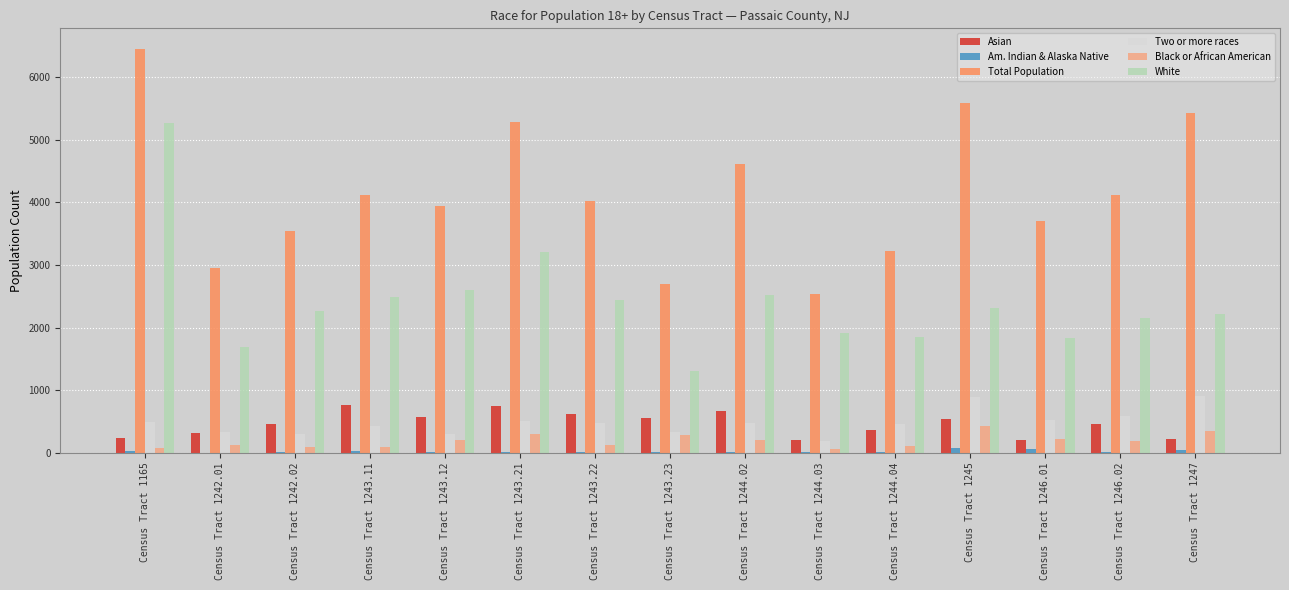

Are the bars horizontal?

No